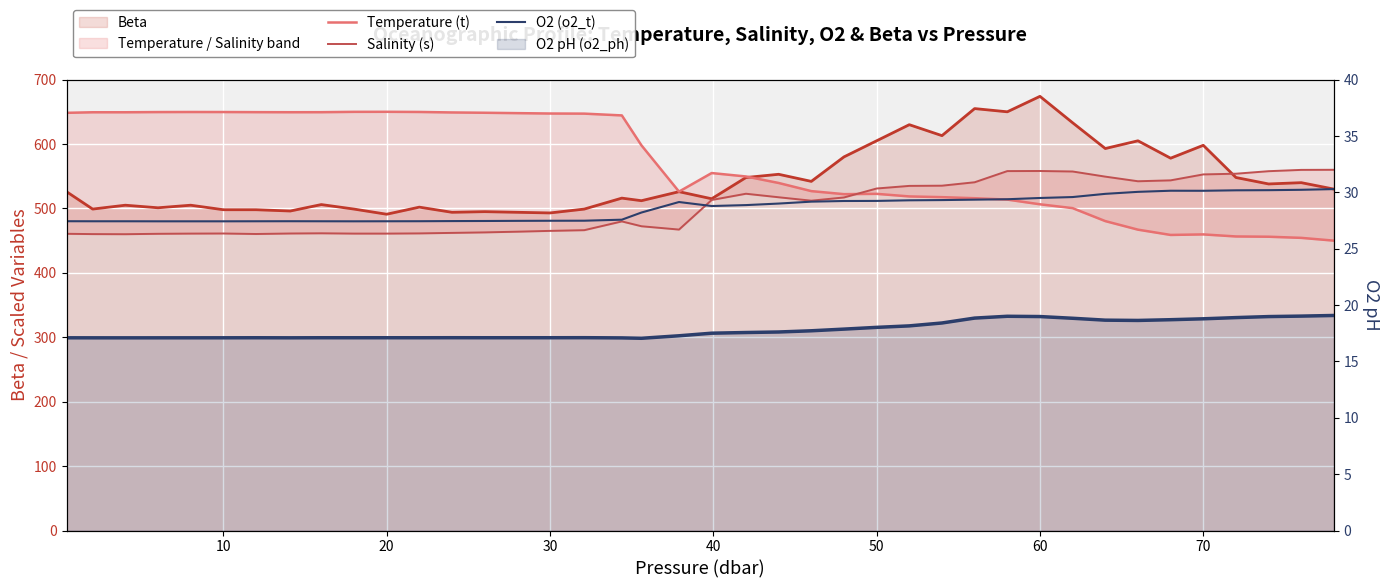

Which series ends up on top after the final intersection of Salinity (s) and Temperature (t)?

Salinity (s)